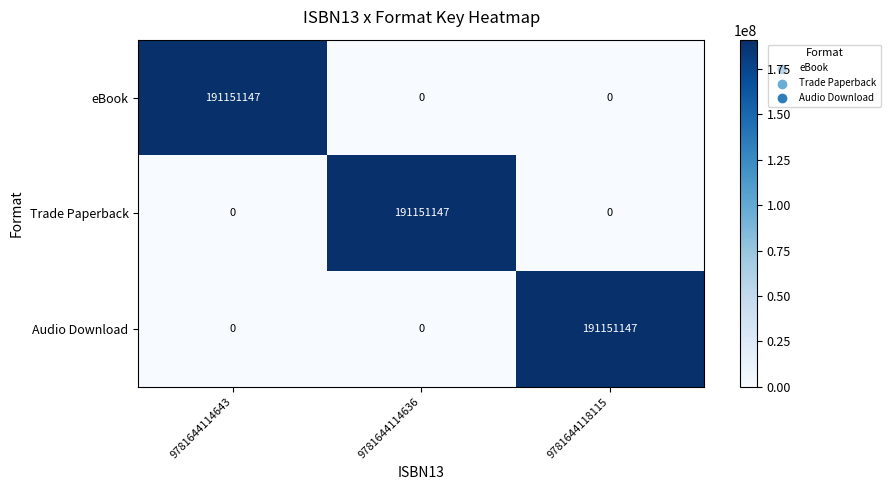

Reading right to left, what are all the values shown in this chart?

eBook: 9781644118115=0	9781644114636=0	9781644114643=191151147
Trade Paperback: 9781644118115=0	9781644114636=191151147	9781644114643=0
Audio Download: 9781644118115=191151147	9781644114636=0	9781644114643=0